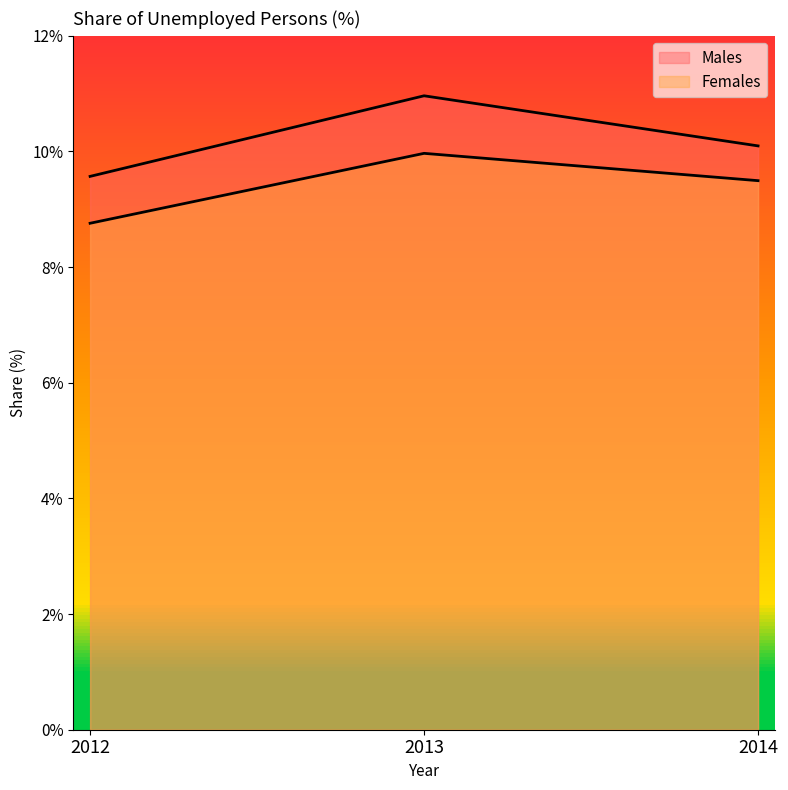

Reading left to right, extract all data points from this chart.

Males: 9.6	11.0	10.1
Females: 8.8	10.0	9.5